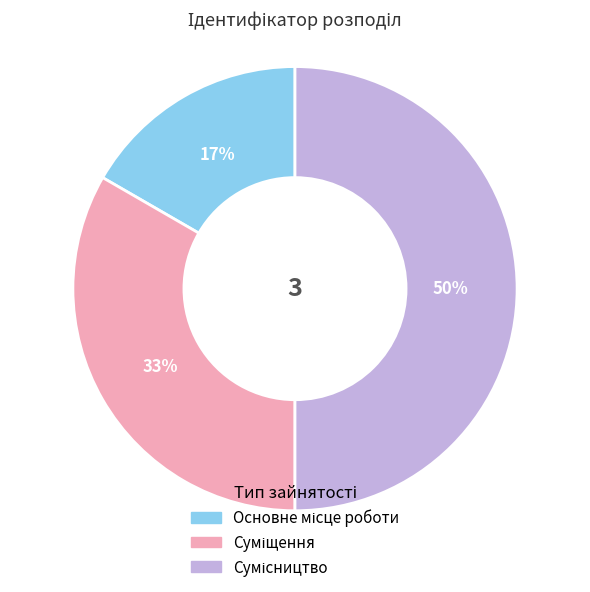

To the nearest percent, what is the difference between the largest and smallest slice percentages?

33%